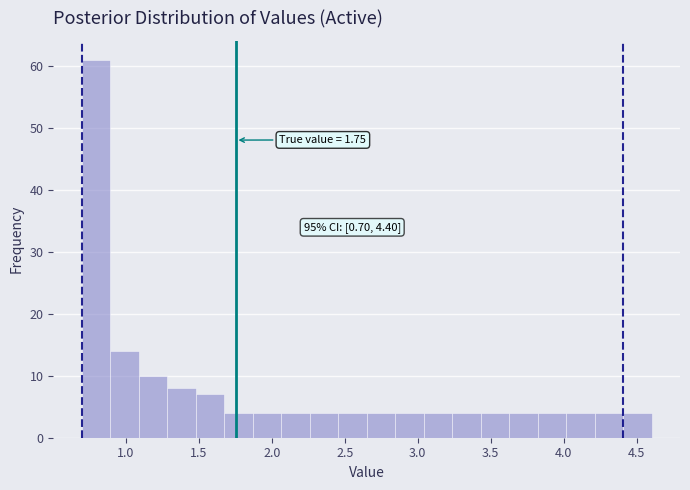

Read against the x-axis, roughly where is the centre of the tallest bar?

0.80